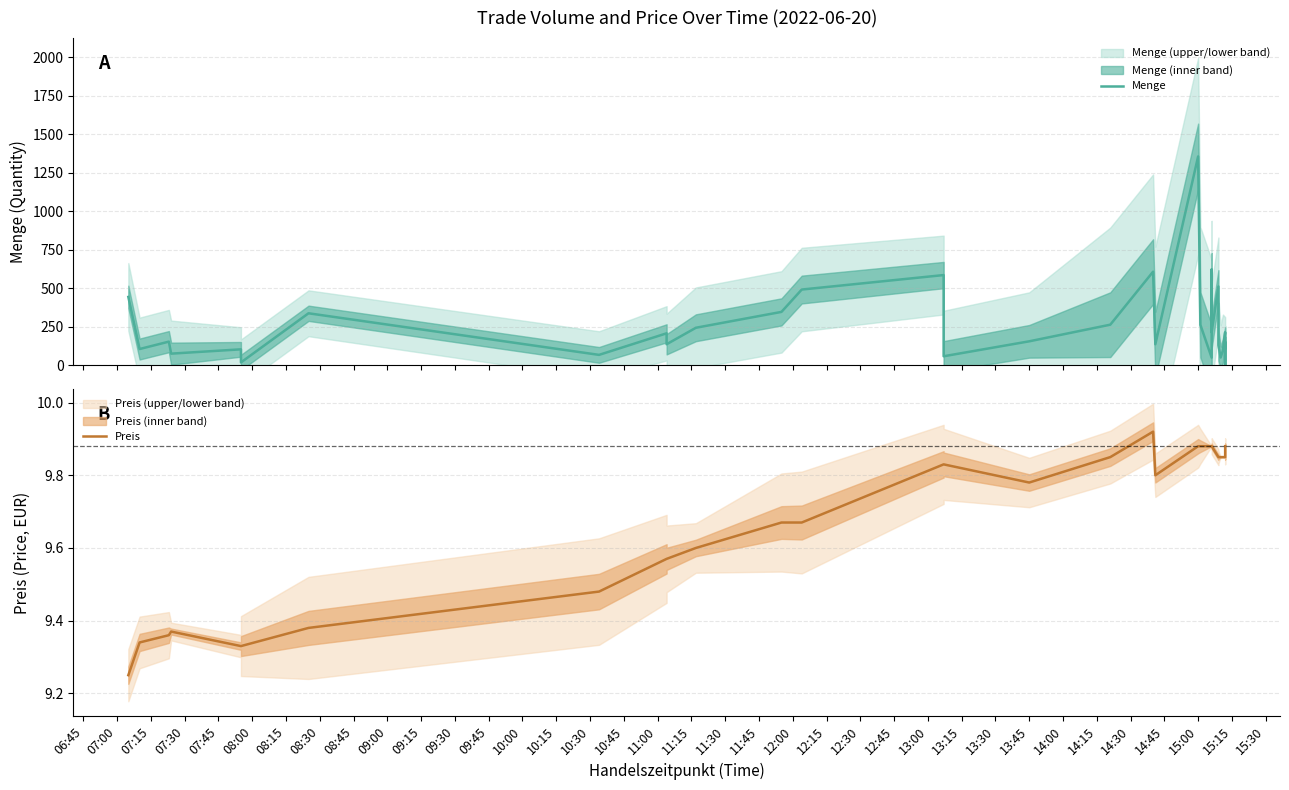

Which series changed the most between 08:15 and 12:15?

Menge